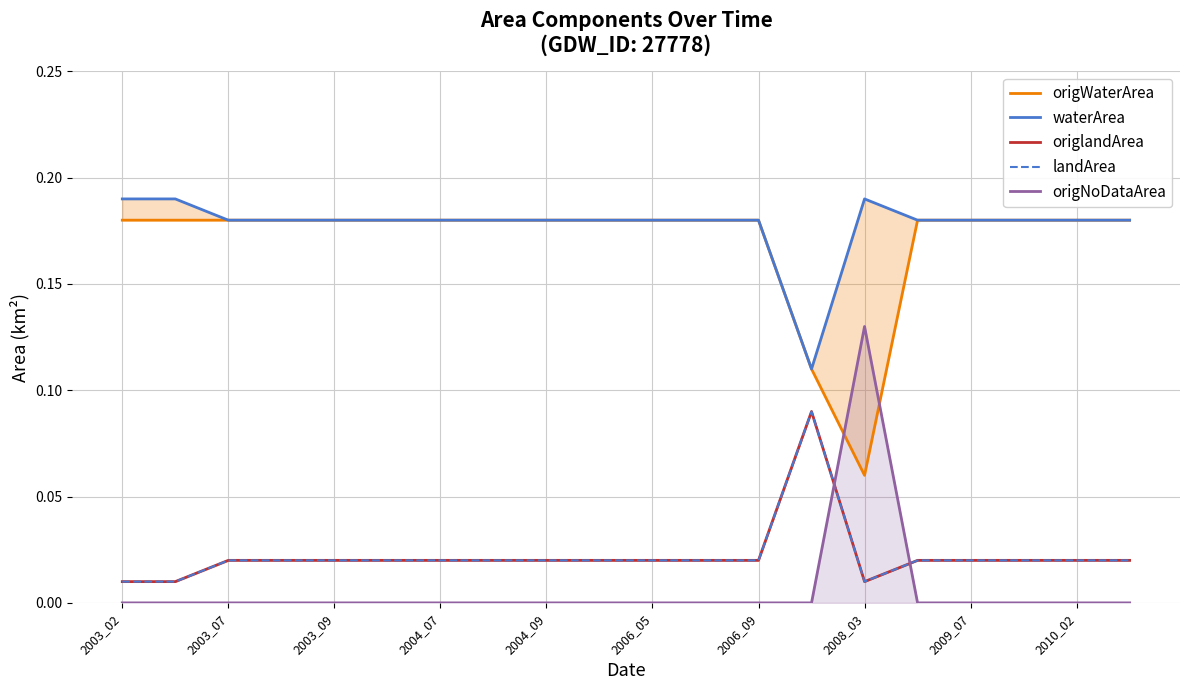

Which series has the largest total across all categories?

waterArea